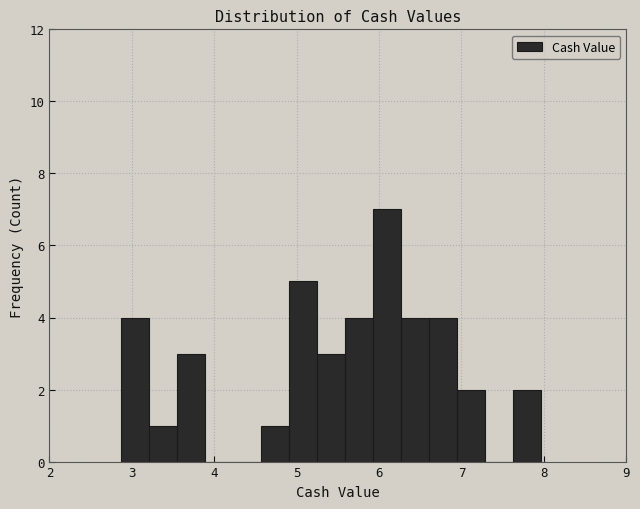

Around what value on the x-axis is the tallest bar? Give the approximate position of its centre, as read against the axis.

6.1